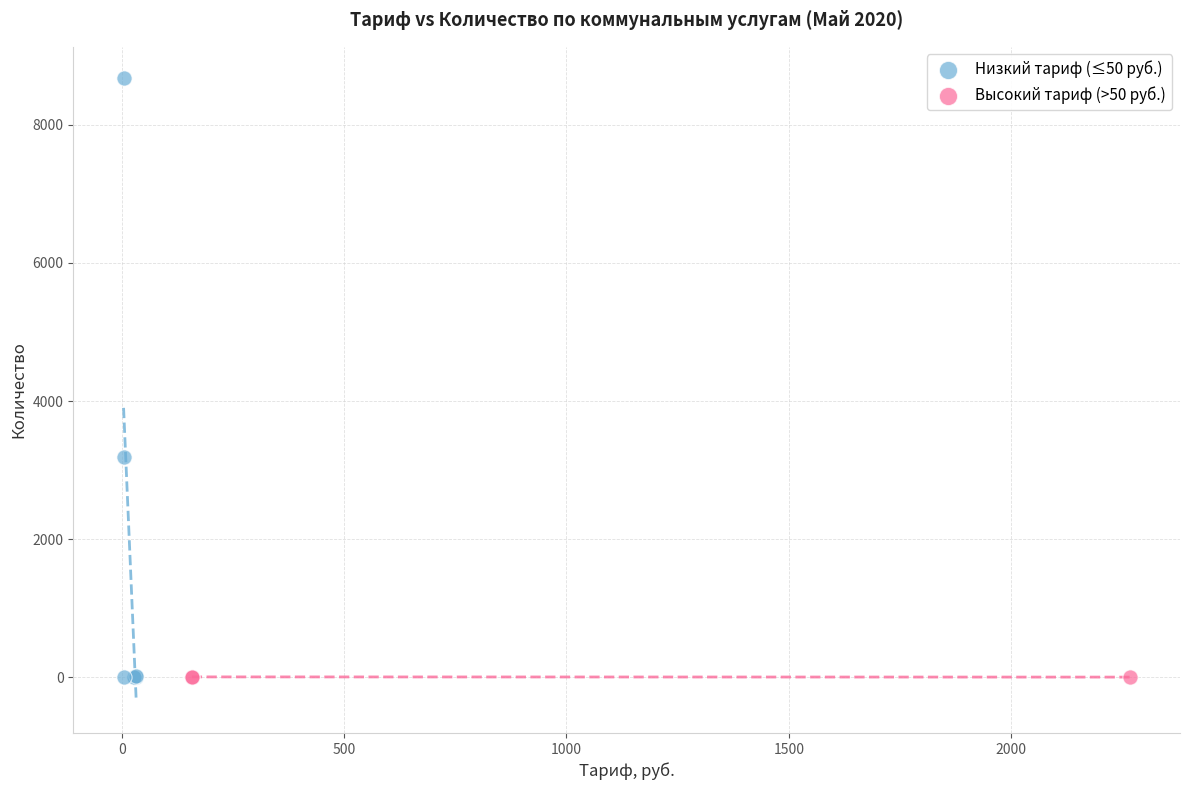

What are all the series names shown in the legend?

Низкий тариф (≤50 руб.), Высокий тариф (>50 руб.)